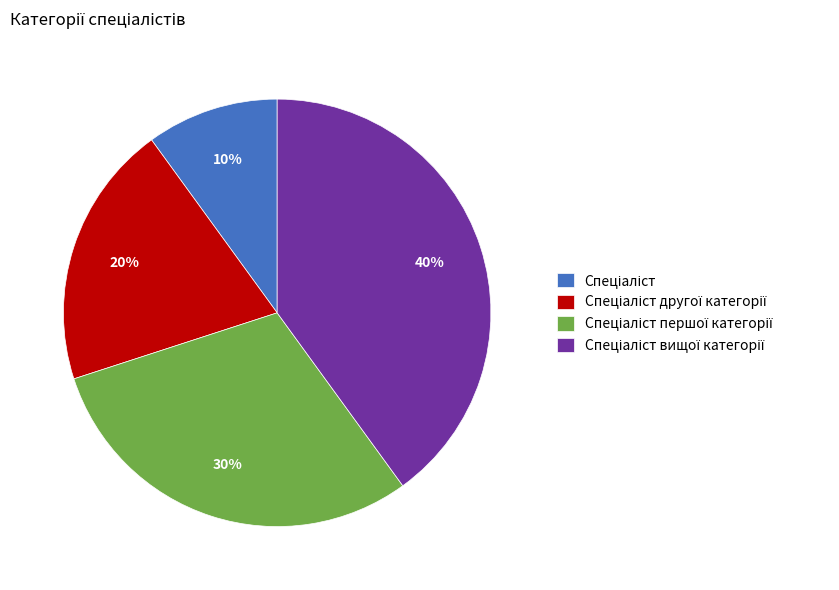

Does any single category account for the majority?

No